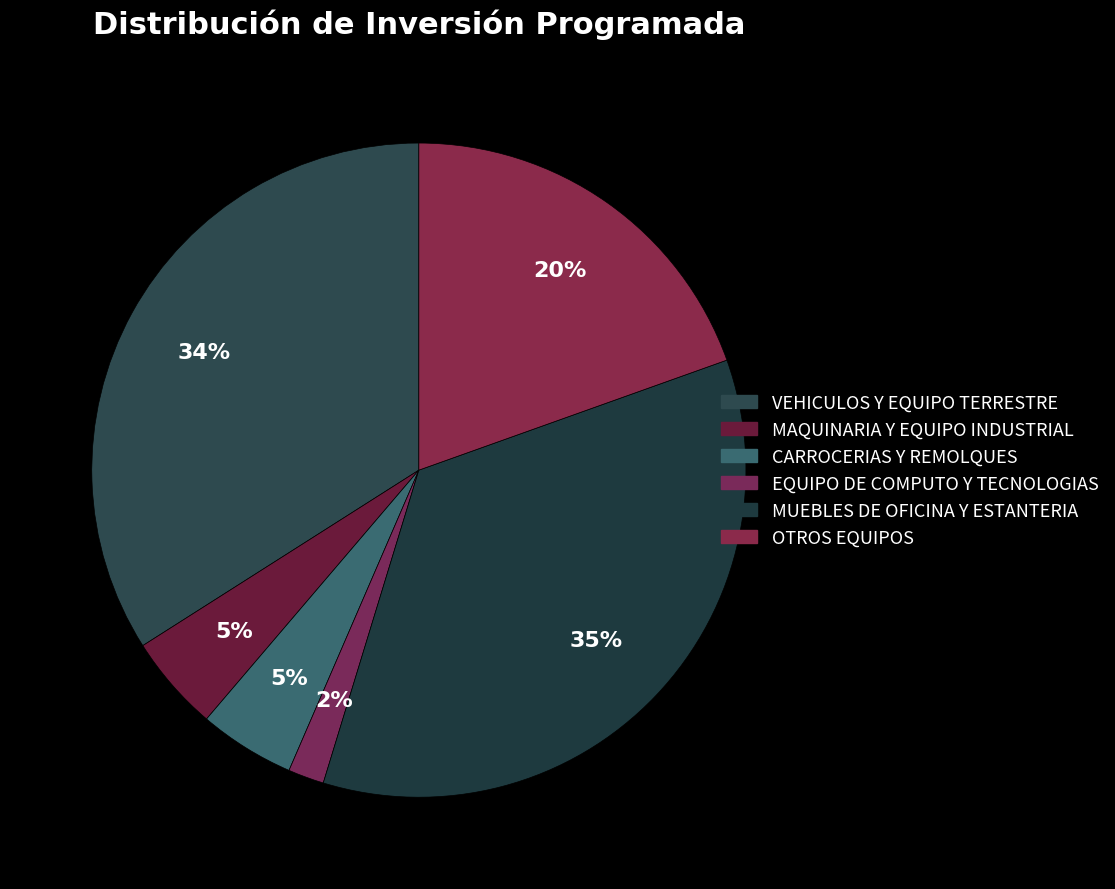

Count the number of slices in the pie.

6